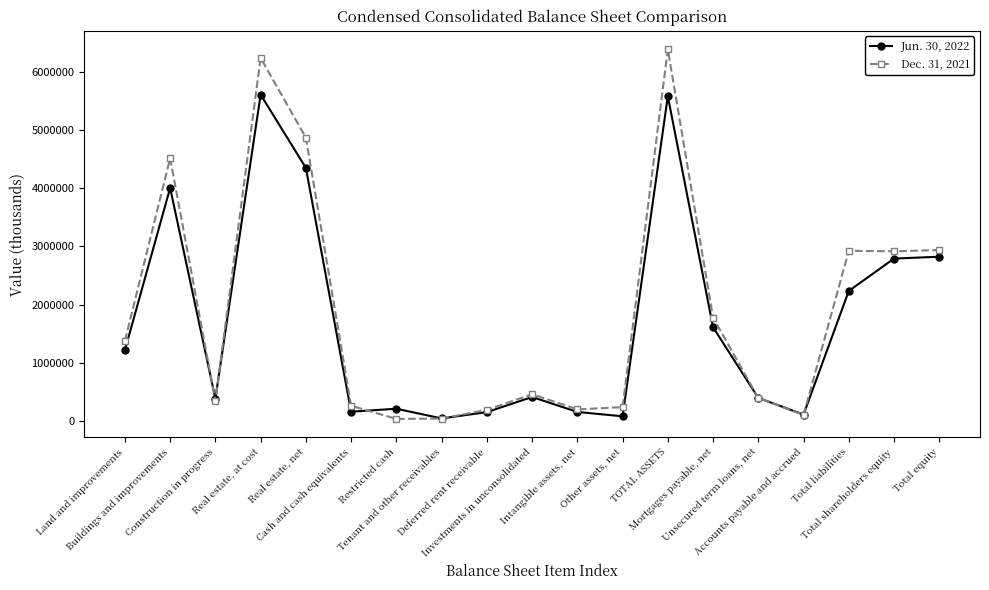

What is the lowest value of the Dec. 31, 2021 series?

37739